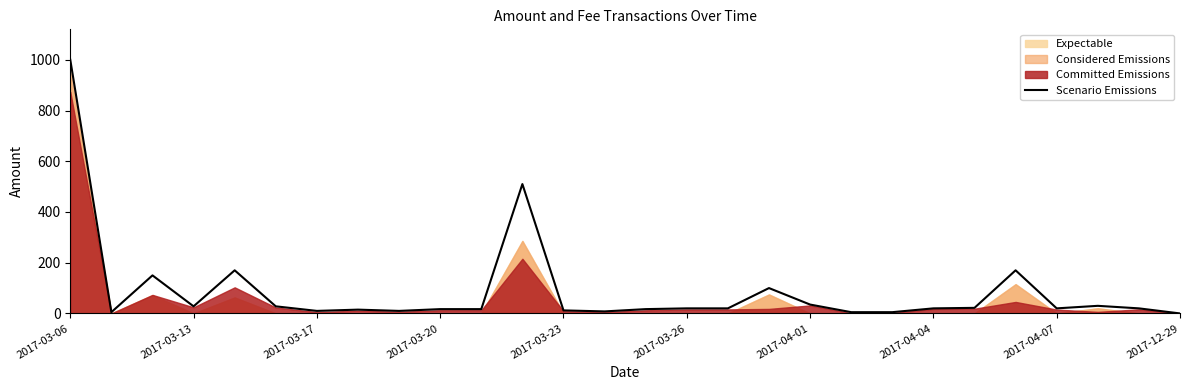

How many lines are shown in the chart?

1